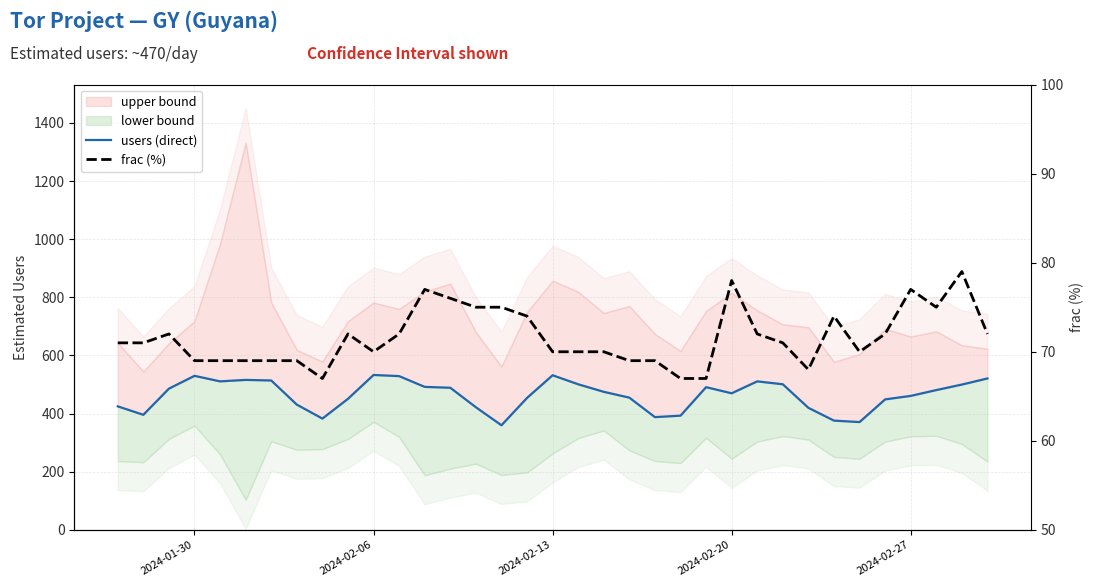

Which category has the highest value in the users (direct) series?

2024-02-06